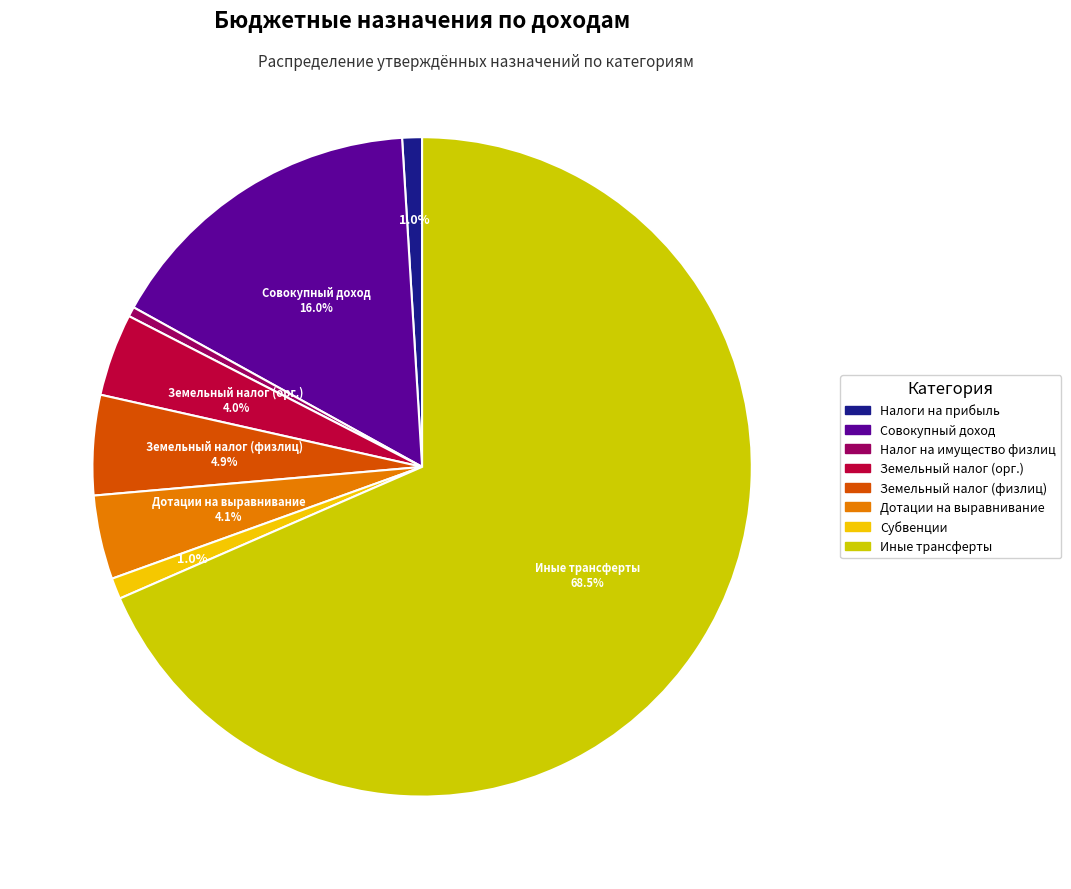

Is Иные трансферты the majority of the pie?

Yes